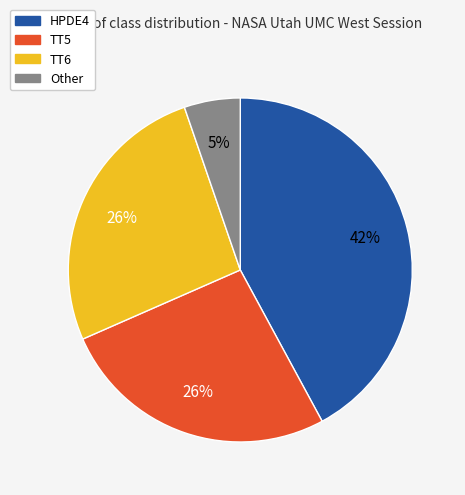

Between HPDE4 and Other, which is larger?

HPDE4